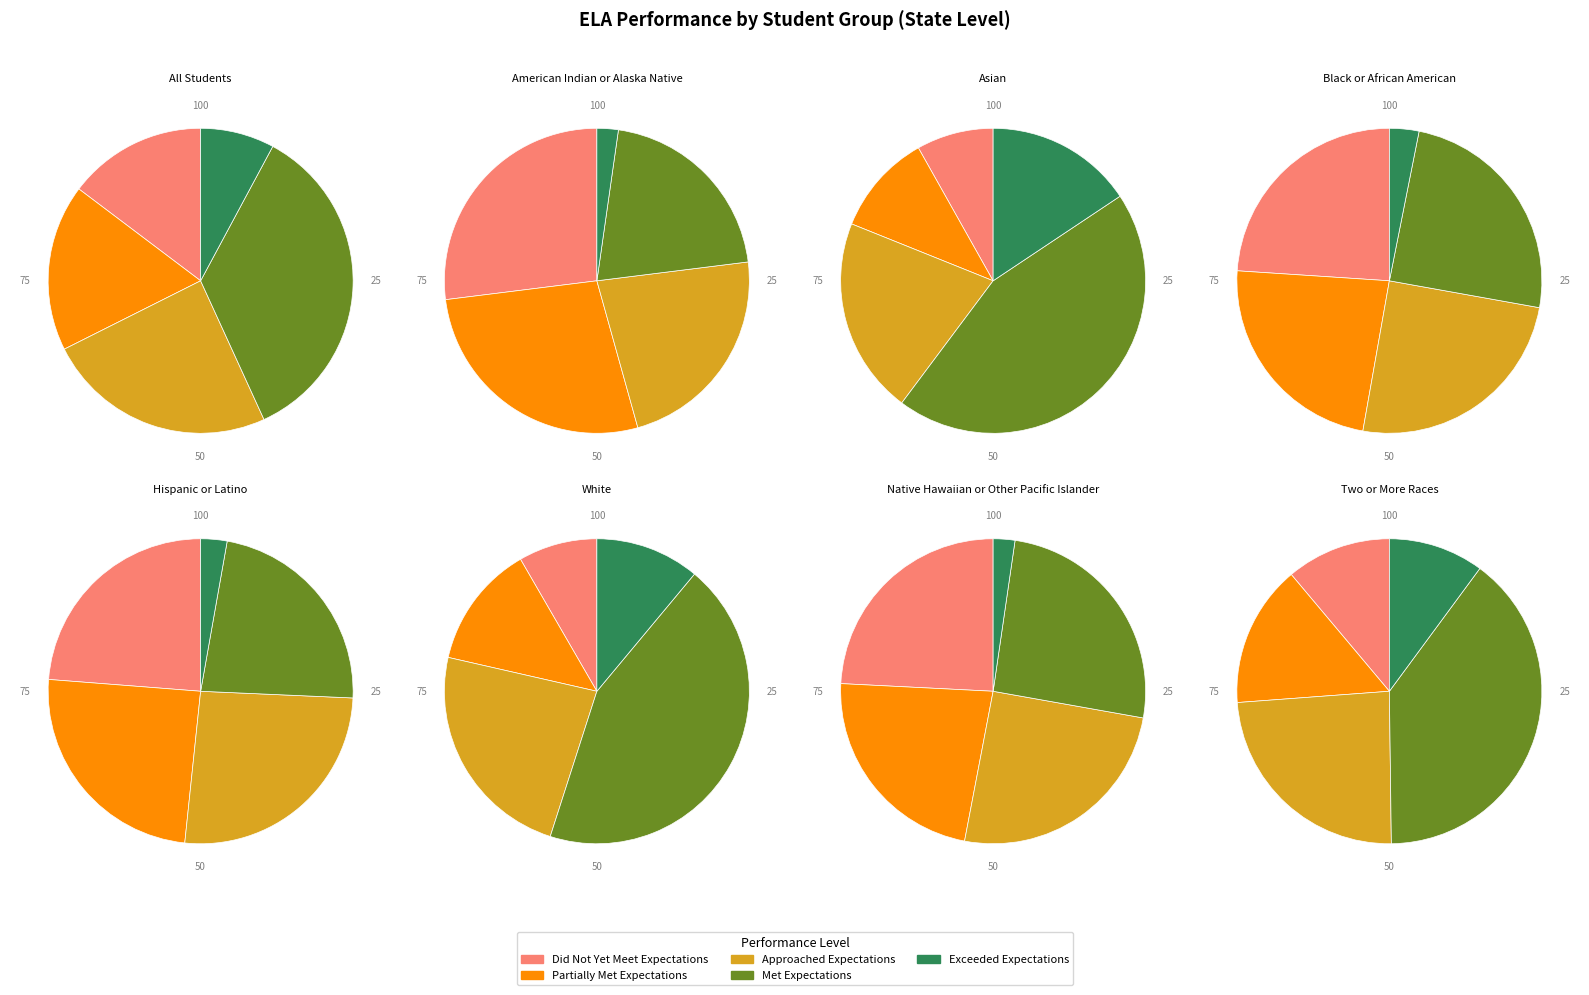

Between Native Hawaiian or Other Pacific Islander and Two or More Races, which is larger?

Two or More Races